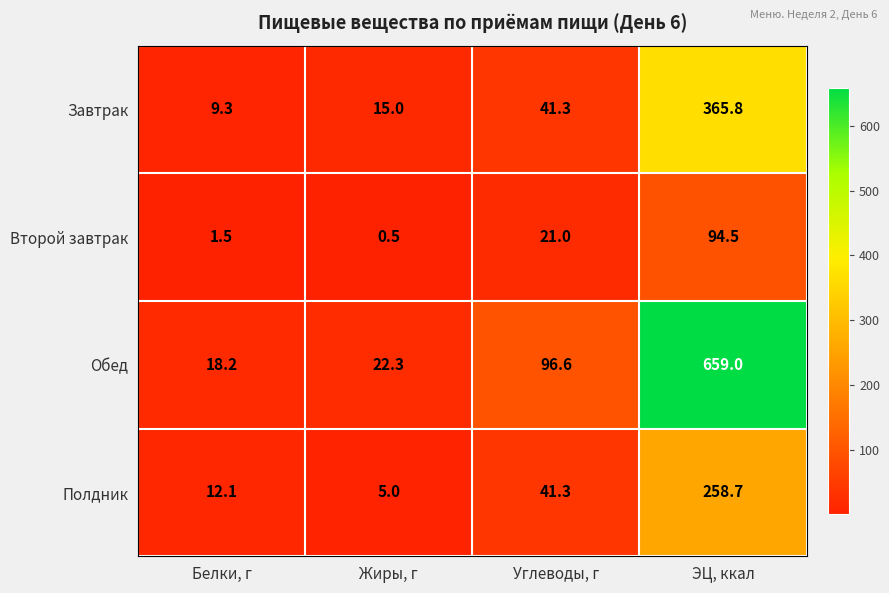

How many series are shown in this chart?

4